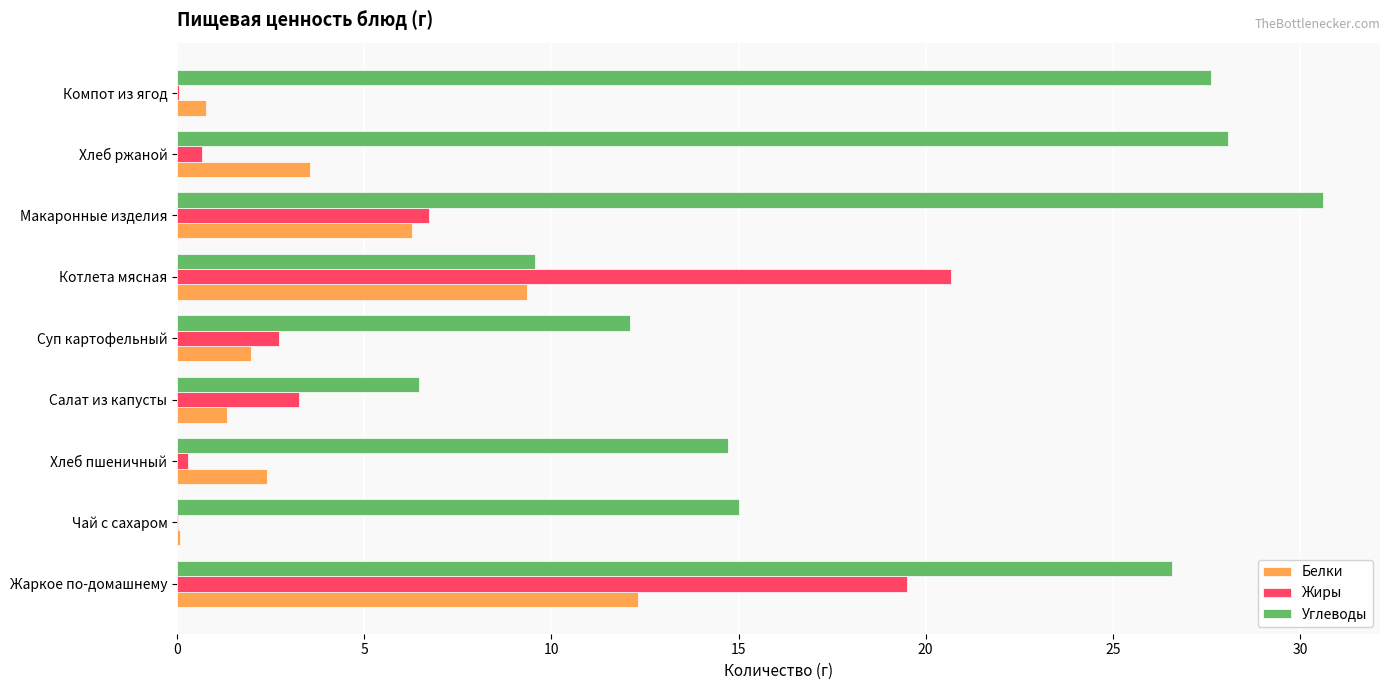

How many series are shown in this chart?

3